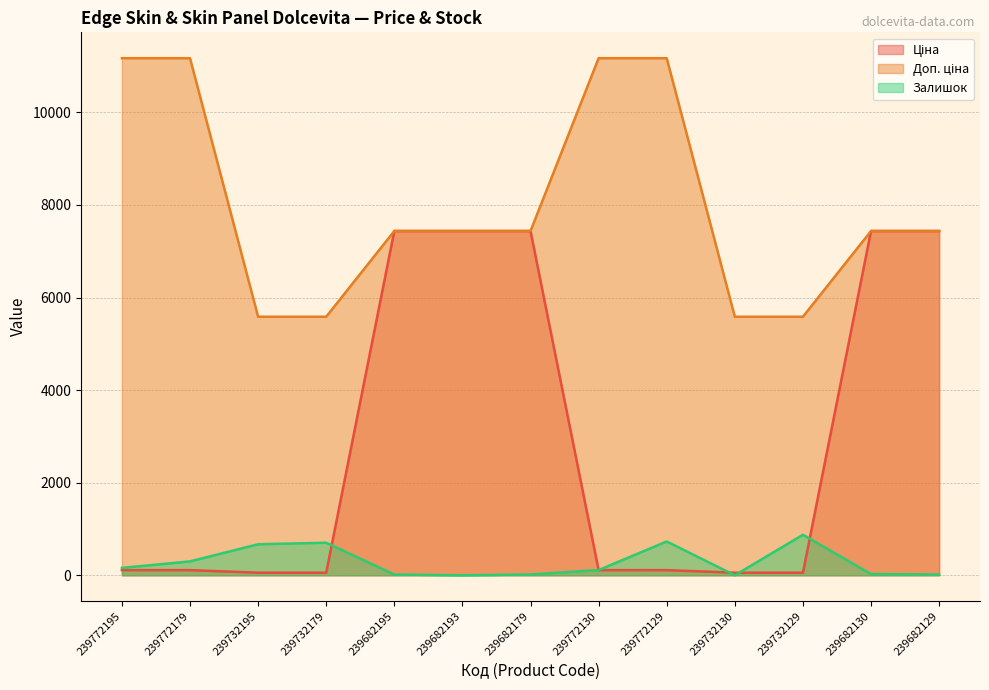

Which series has the widest spread of values?

Ціна